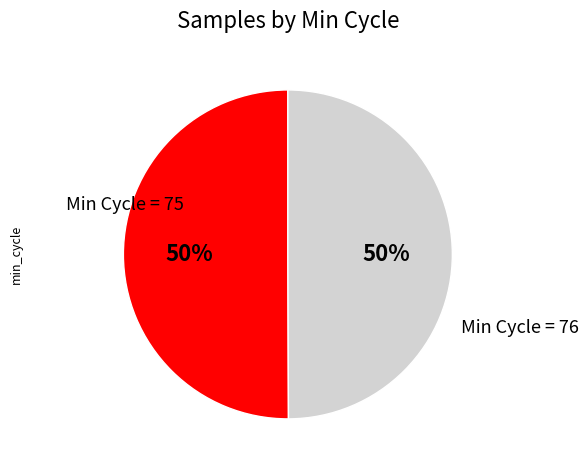

To the nearest percent, what is the average slice percentage?

50%